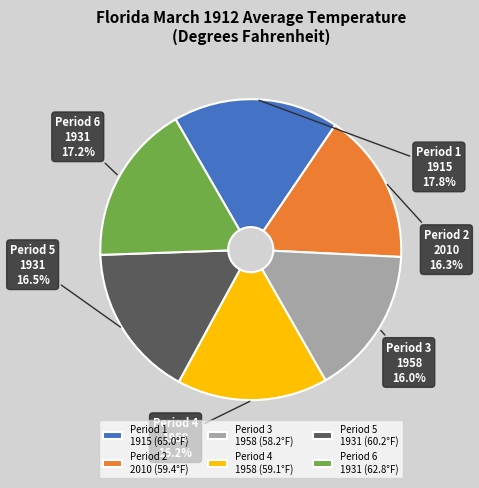

Is the sum of Period 3 1958 and Period 6 1931 greater than half?

No